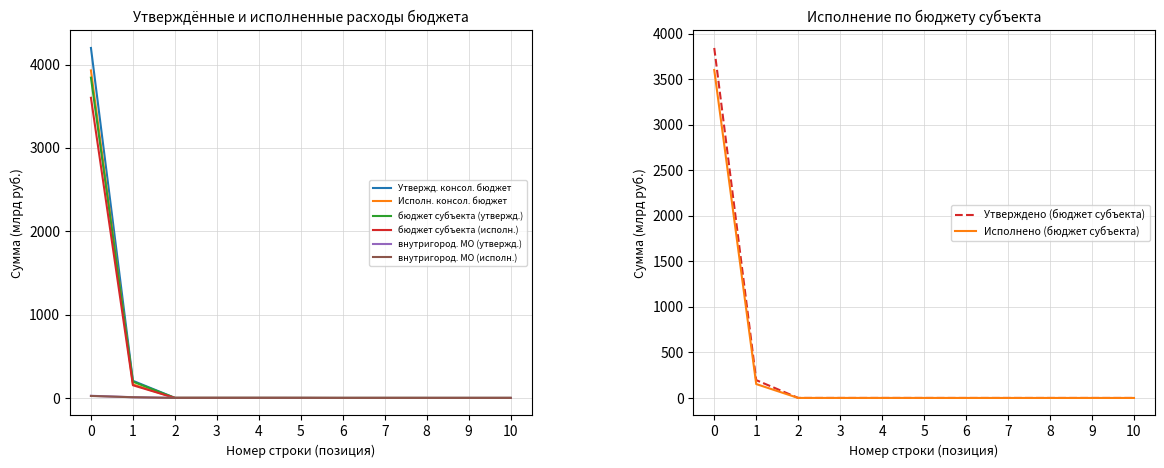

What is the maximum value for бюджет субъекта (исполн.)?

3601.2